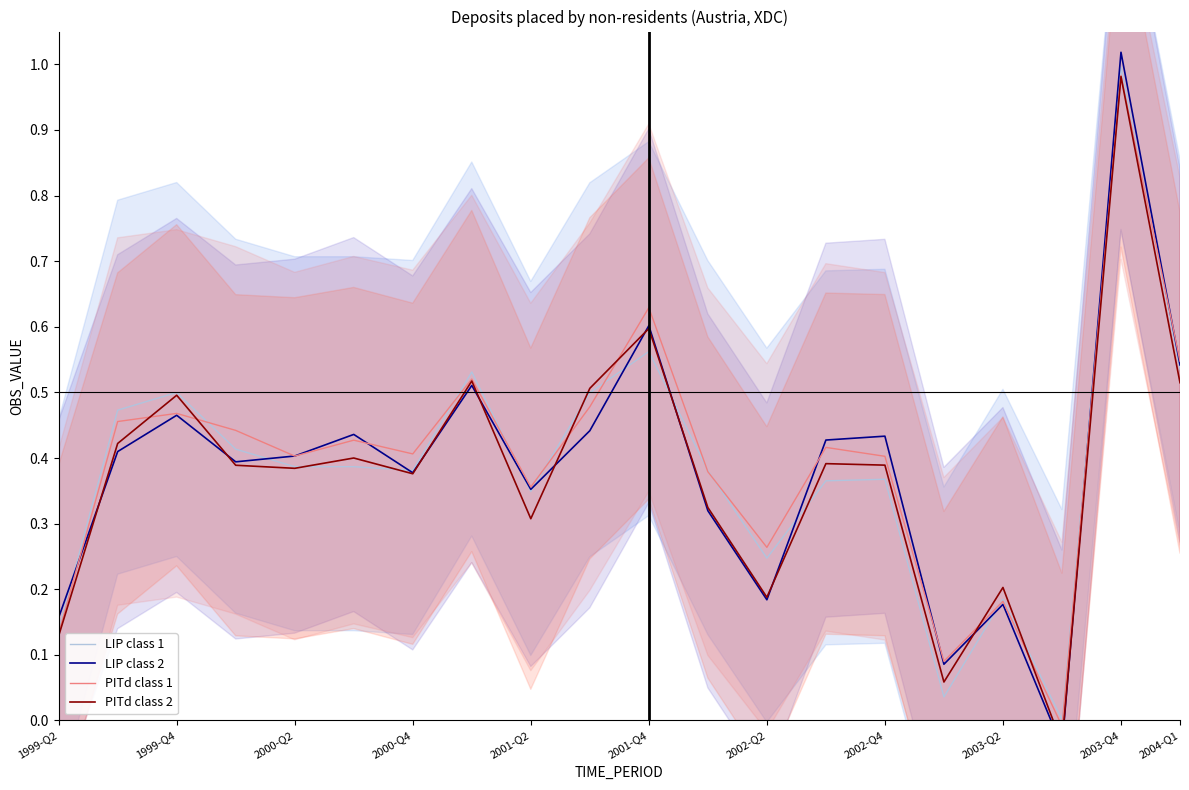

The value of PITd class 1 at 1999-Q2 is 0.2. True or false?

False